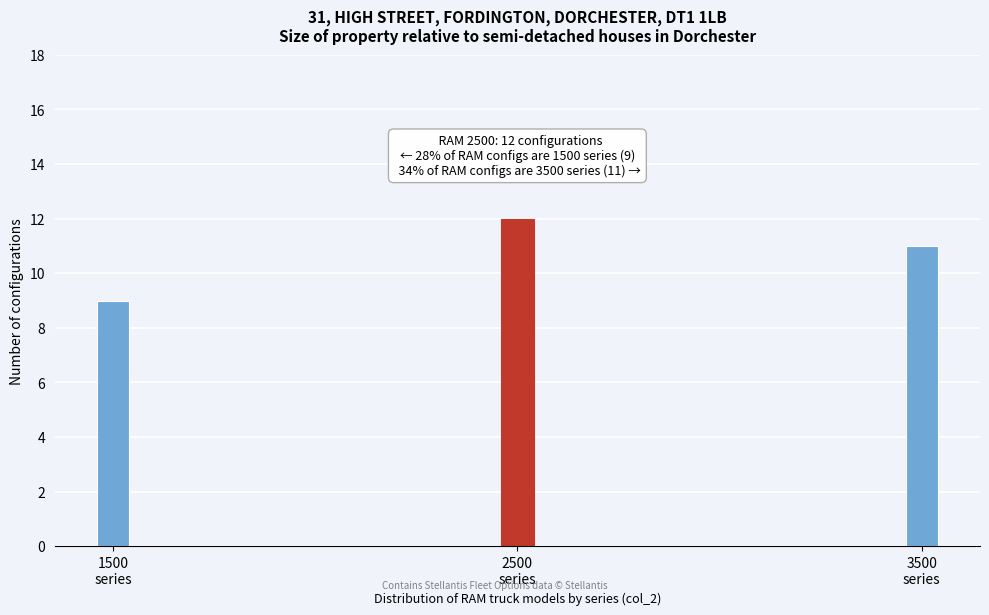

Reading left to right, what are all the values shown in this chart?

9	12	11